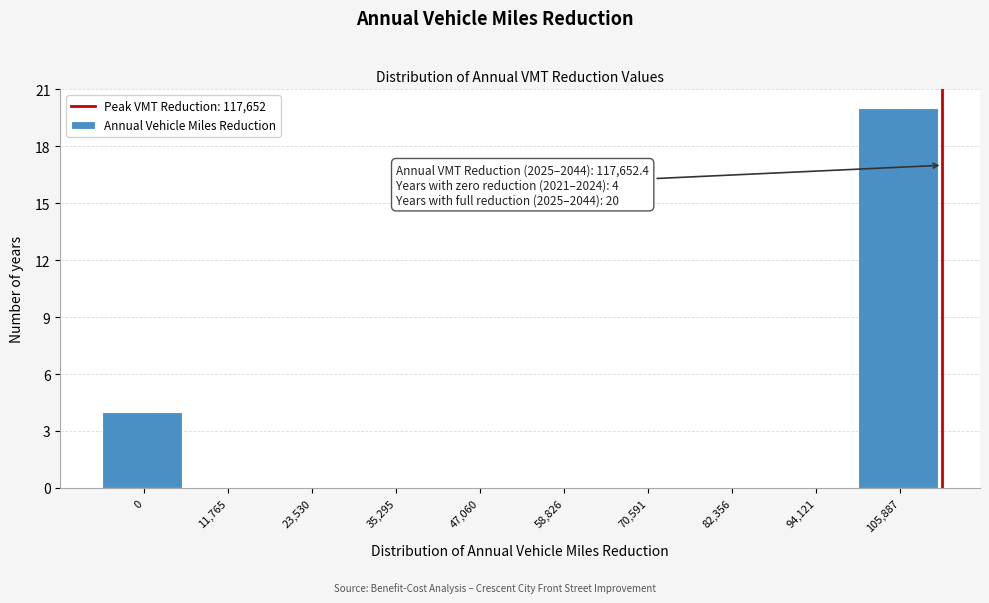

Reading left to right, list all the values displayed in this chart.

0=4	11,765=0	23,530=0	35,295=0	47,060=0	58,826=0	70,591=0	82,356=0	94,121=0	105,887=20